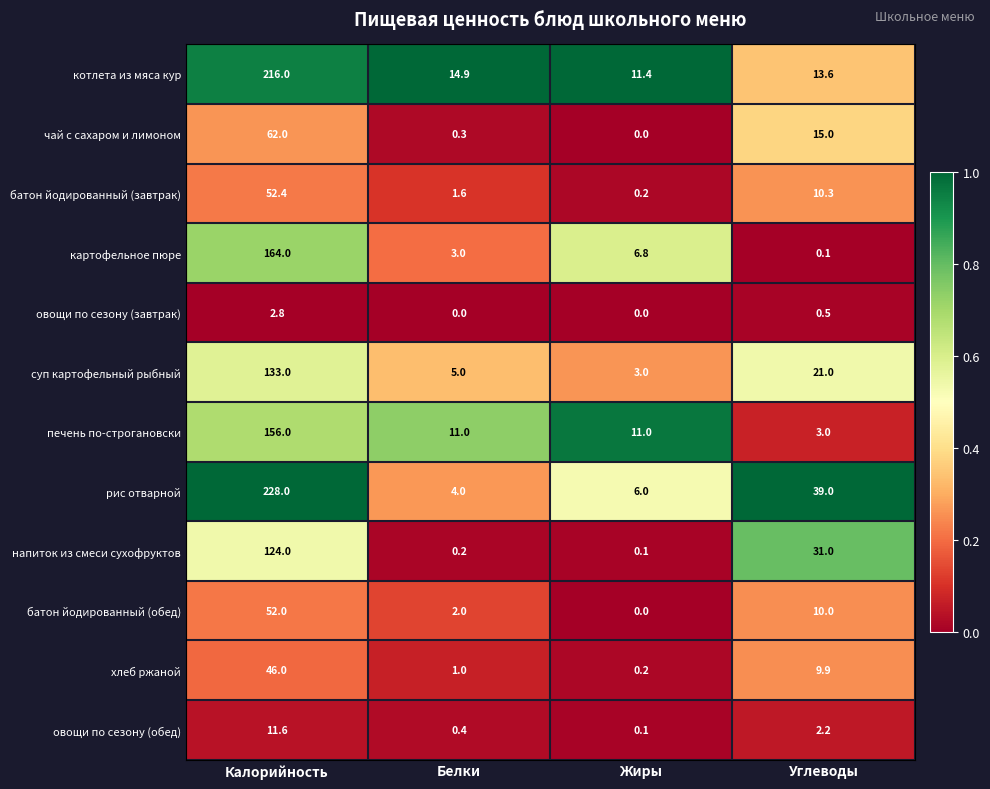

What is the difference between the батон йодированный (обед) values at Жиры and Калорийность?

52.0